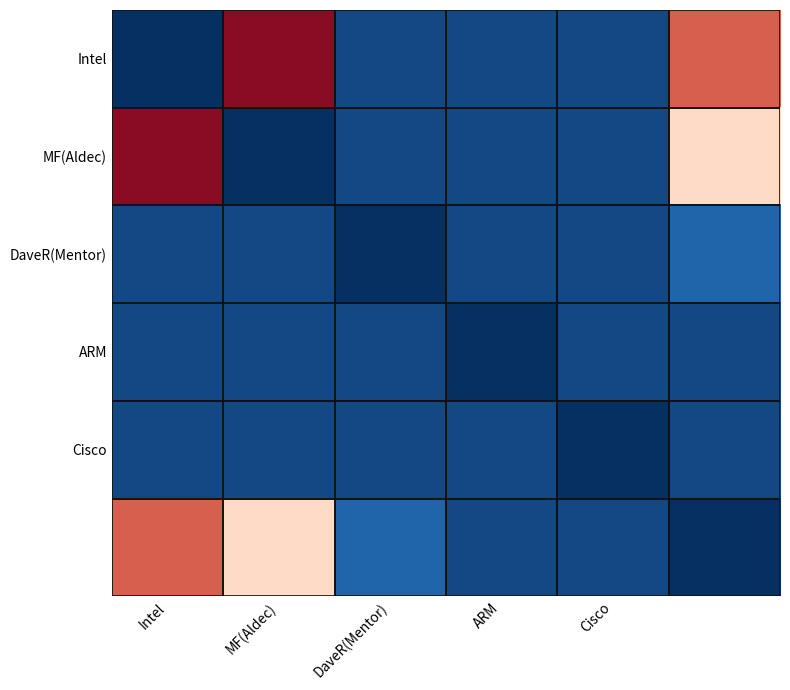

At how many categories does at least one series exceed 18?

2